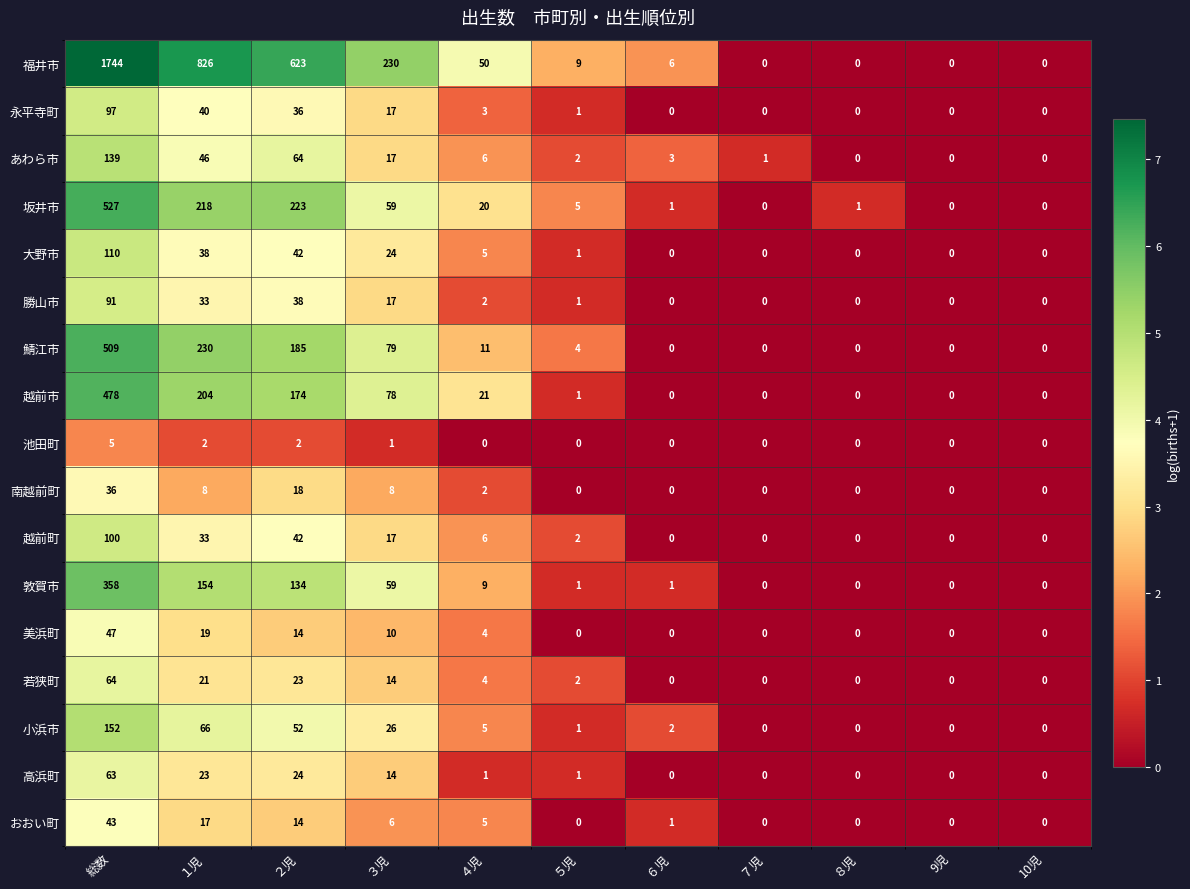

Between ２児 and ６児, which series saw the biggest shift?

福井市